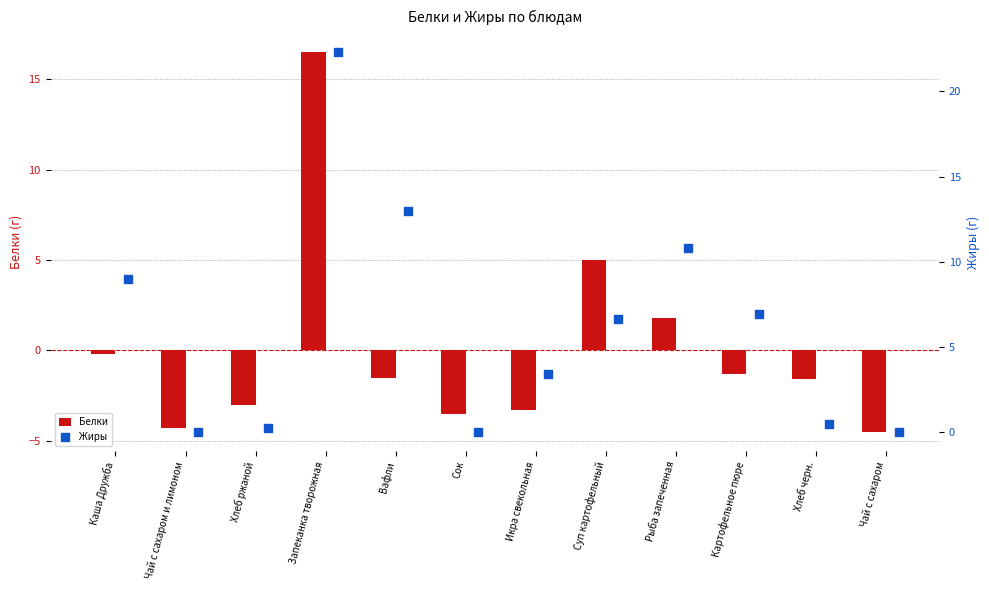

What value does the Белки series have at Сок?

-3.5